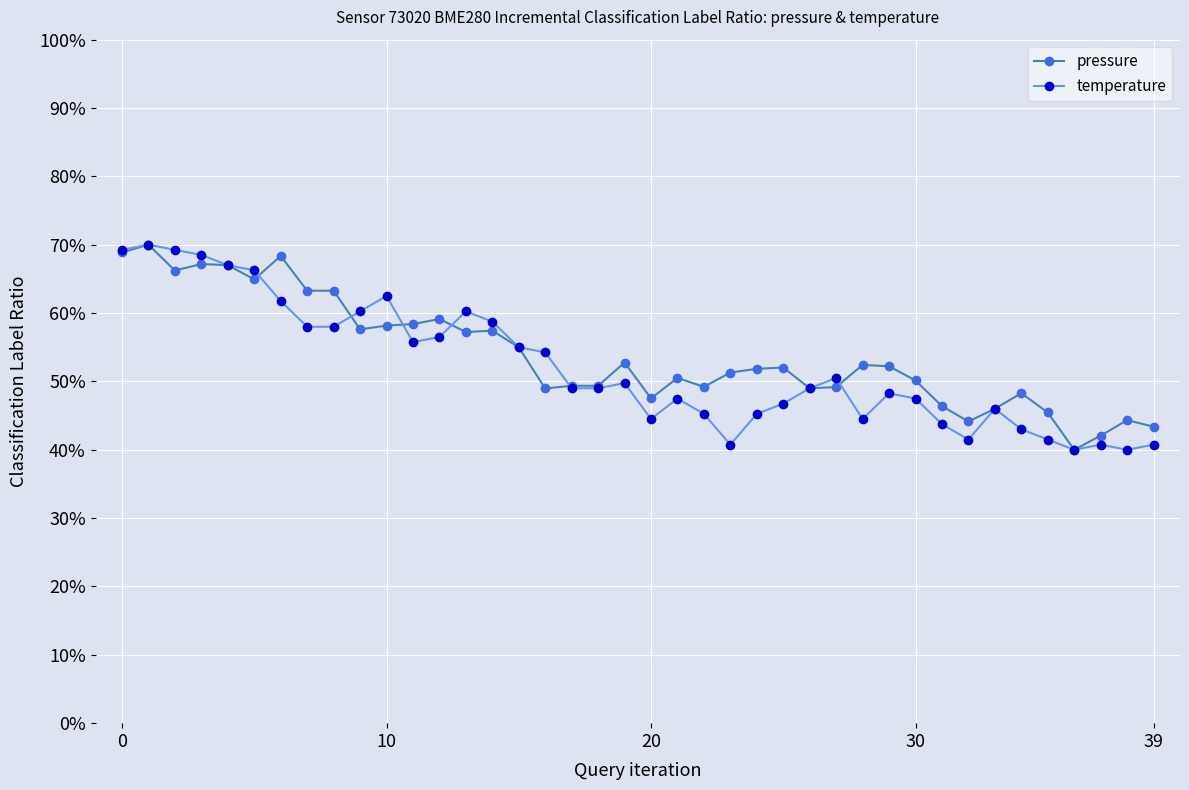

What is the difference between the maximum and minimum values in the pressure series?

0.3